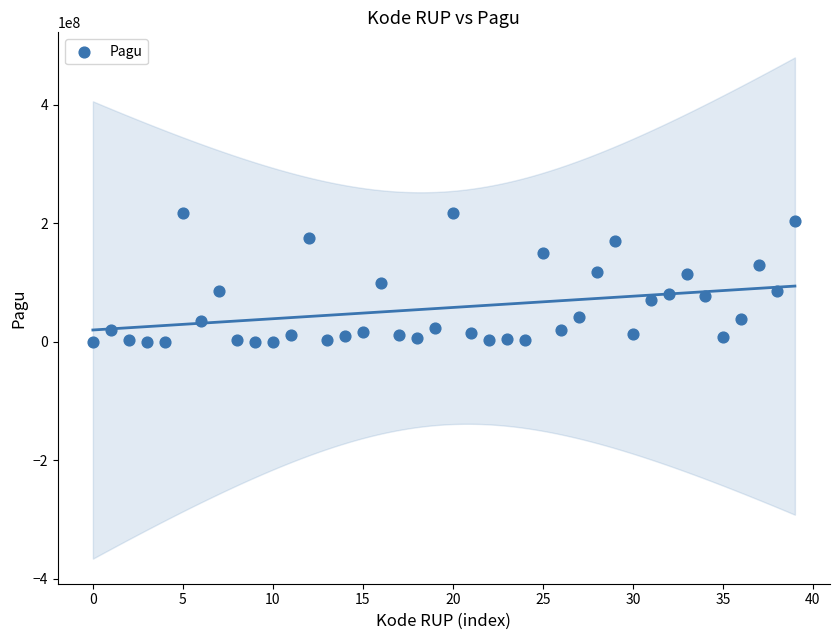

What is the range of Y values (max minus min)?

216860000